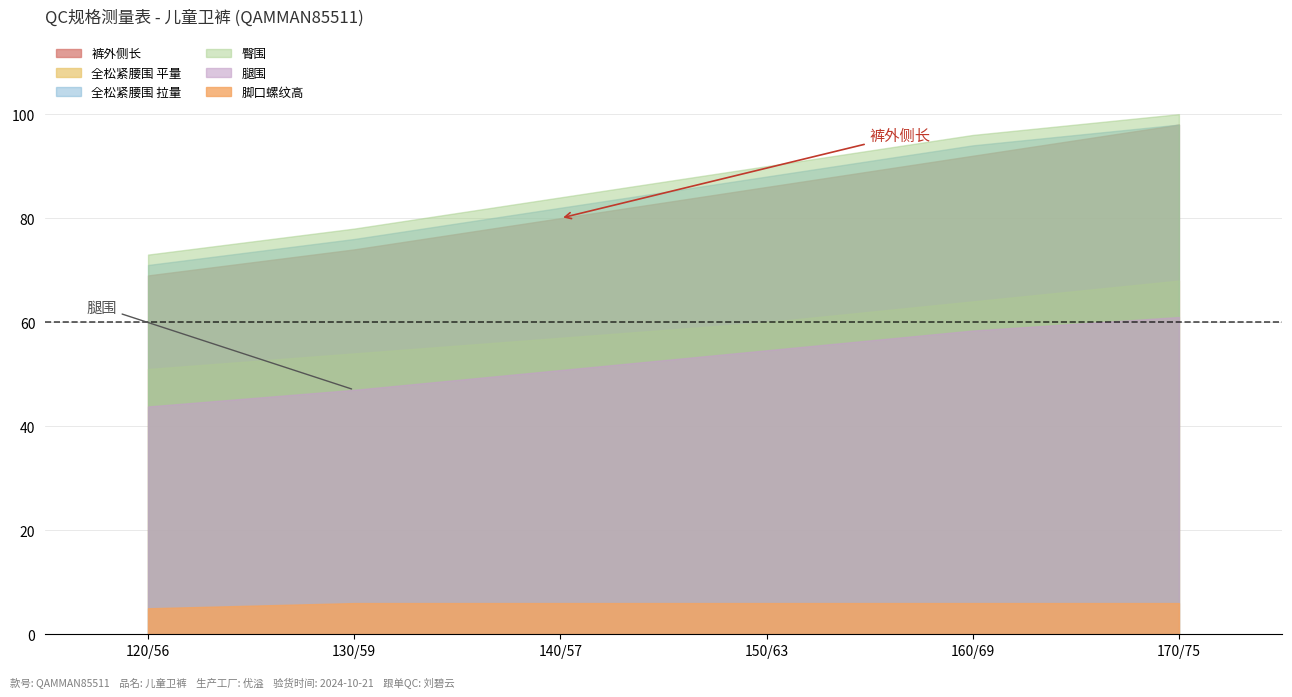

How many lines are shown in the chart?

6